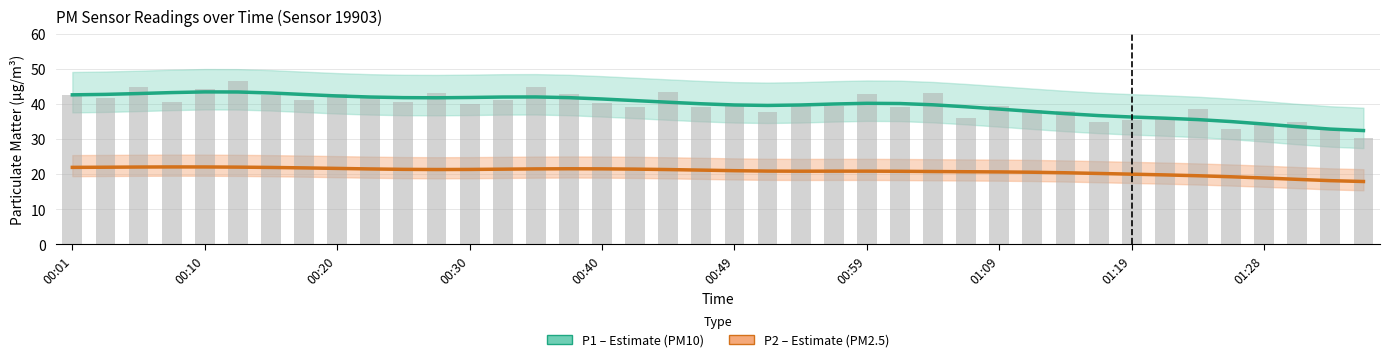

True or false: P1 (PM10) has a value of 18.4 at 00:40.

False